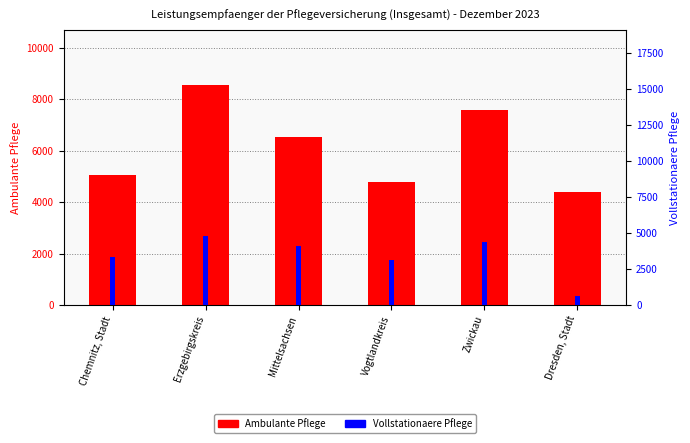

Rank the series by their maximum value, from lowest to highest.

Vollstationaere Pflege, Ambulante Pflege